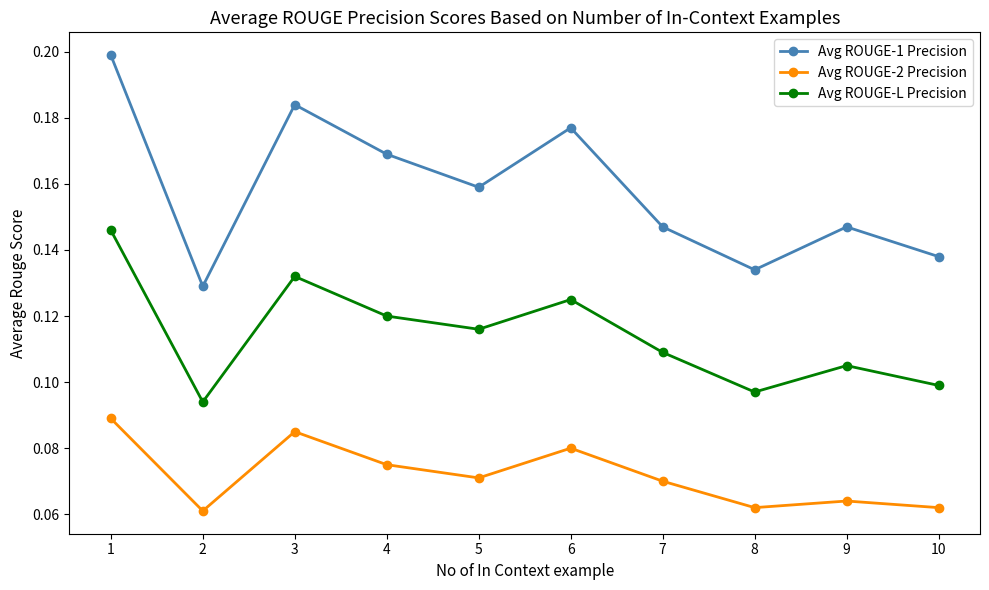

True or false: Avg ROUGE-1 Precision and Avg ROUGE-L Precision cross at least once.

False